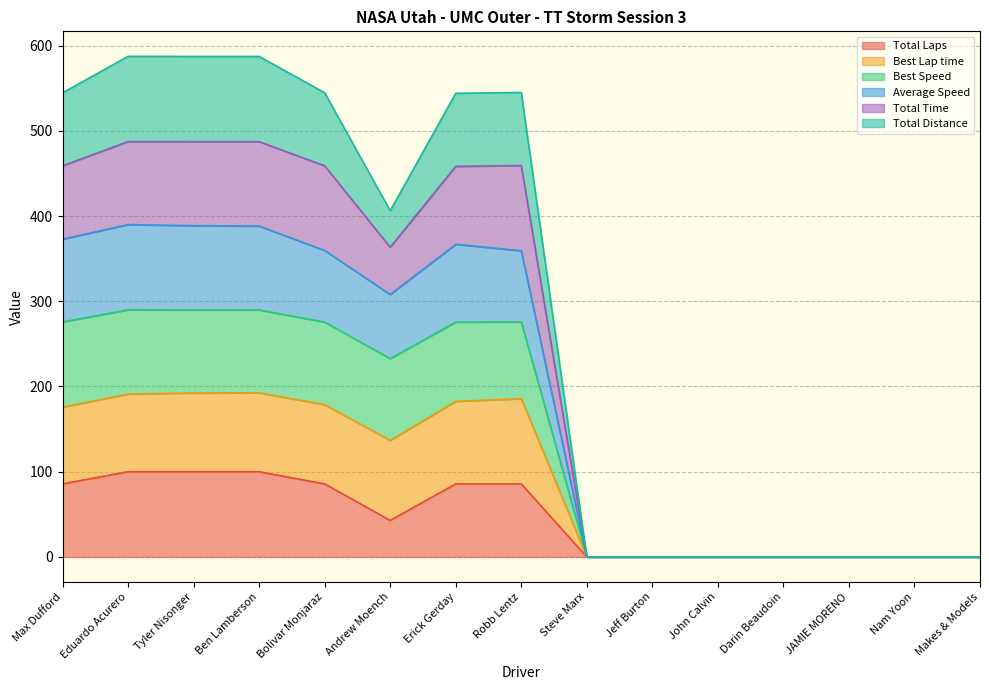

True or false: Best Lap time and Best Speed intersect in this chart.

False